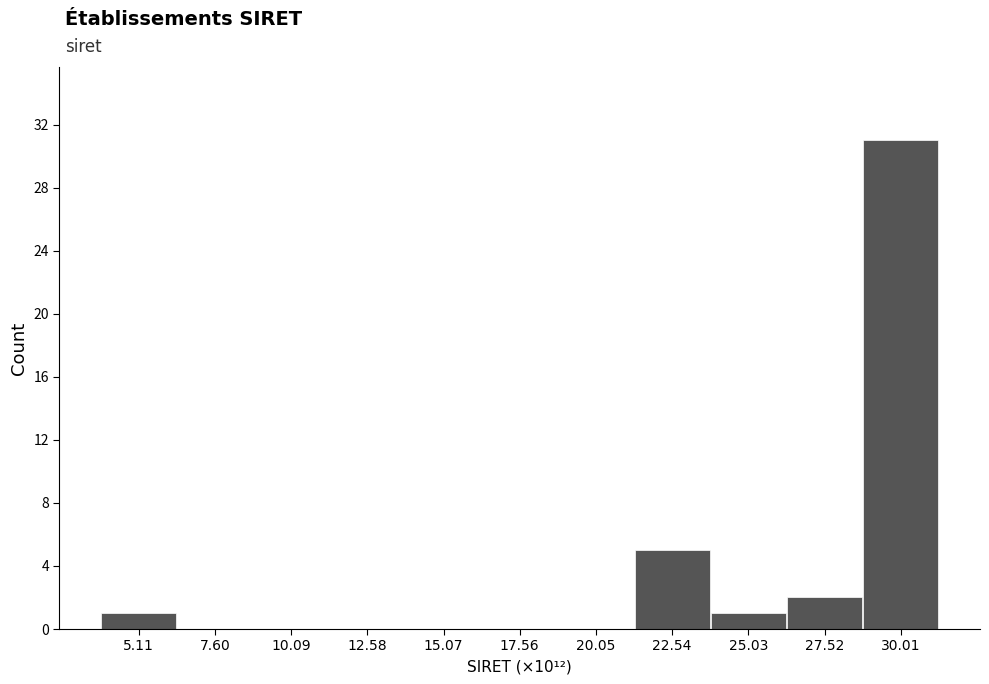

Reading right to left, what are all the values shown in this chart?

30.01=31	27.52=2	25.03=1	22.54=5	20.05=0	17.56=0	15.07=0	12.58=0	10.09=0	7.60=0	5.11=1